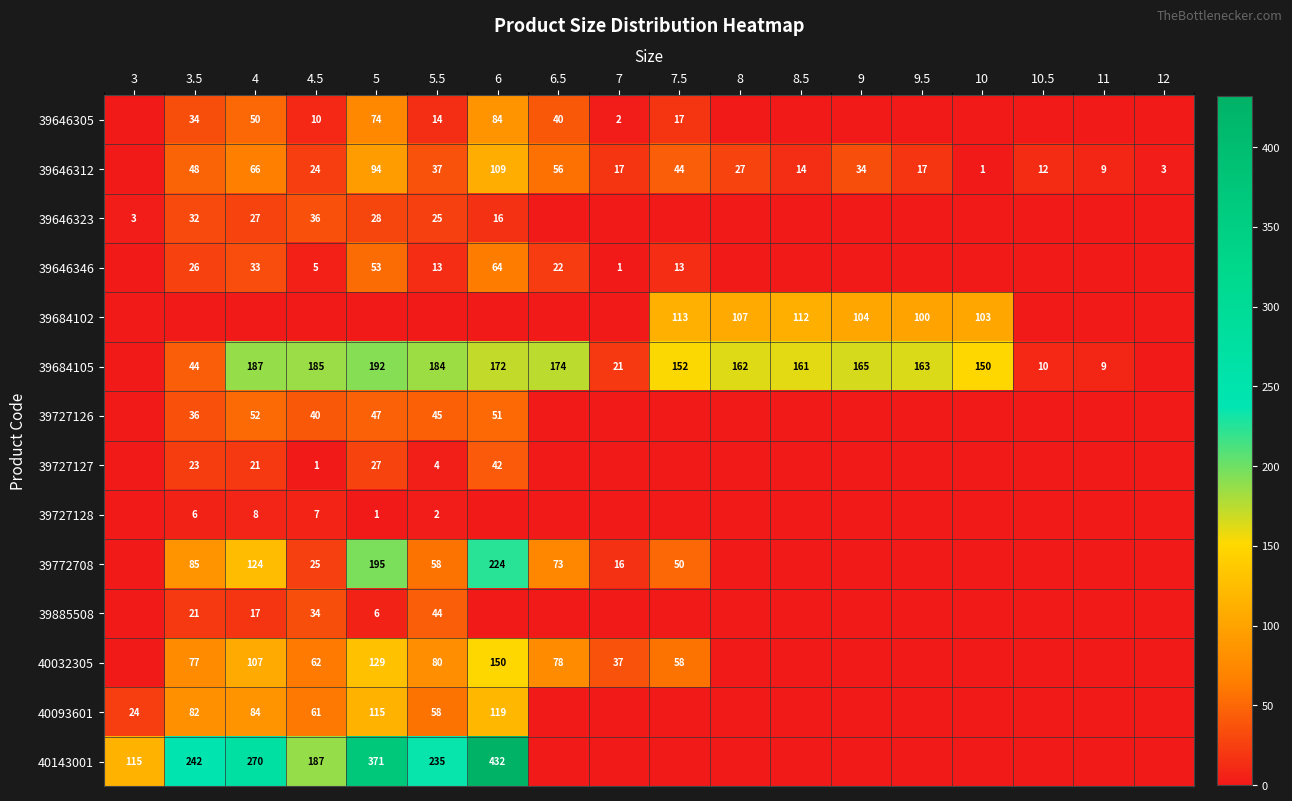

The value of 39772708 at 4 is 177. True or false?

False